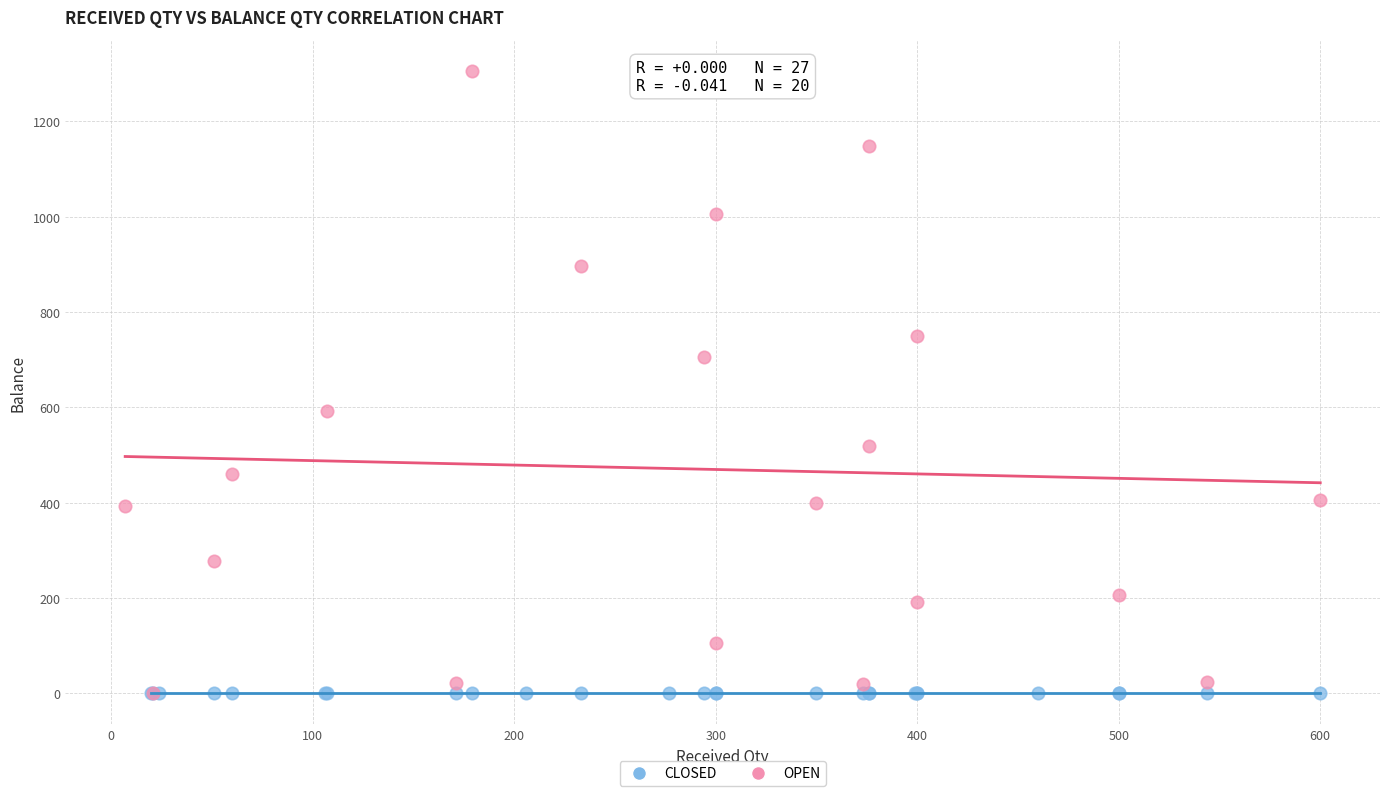

Which series contains the highest Y value?

OPEN